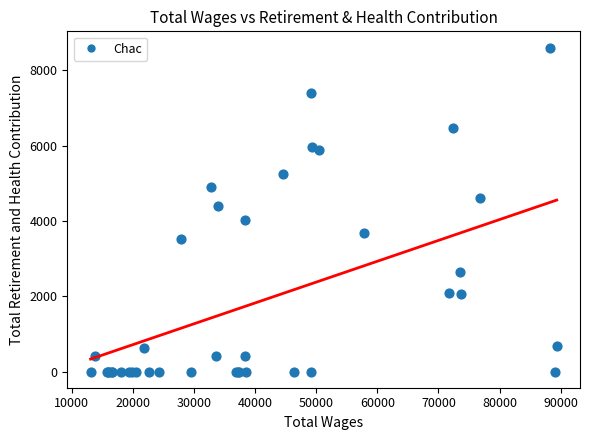

What Y value in the scatter plot is closest to 4302?

4409